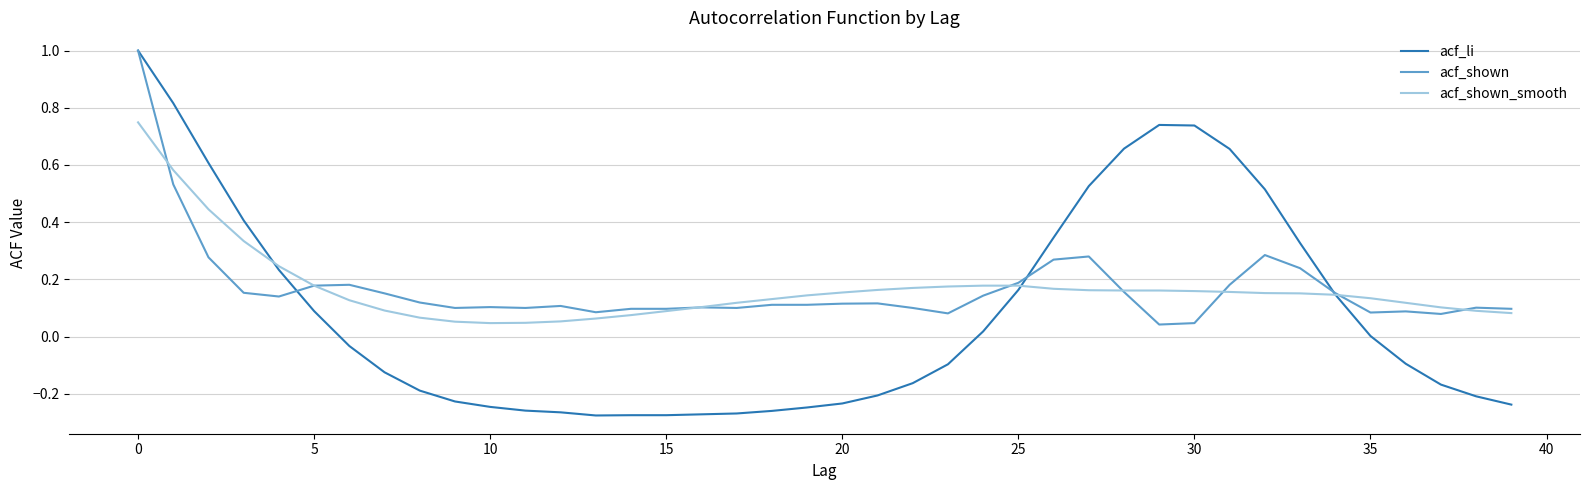

What is the greatest value displayed?

1.0